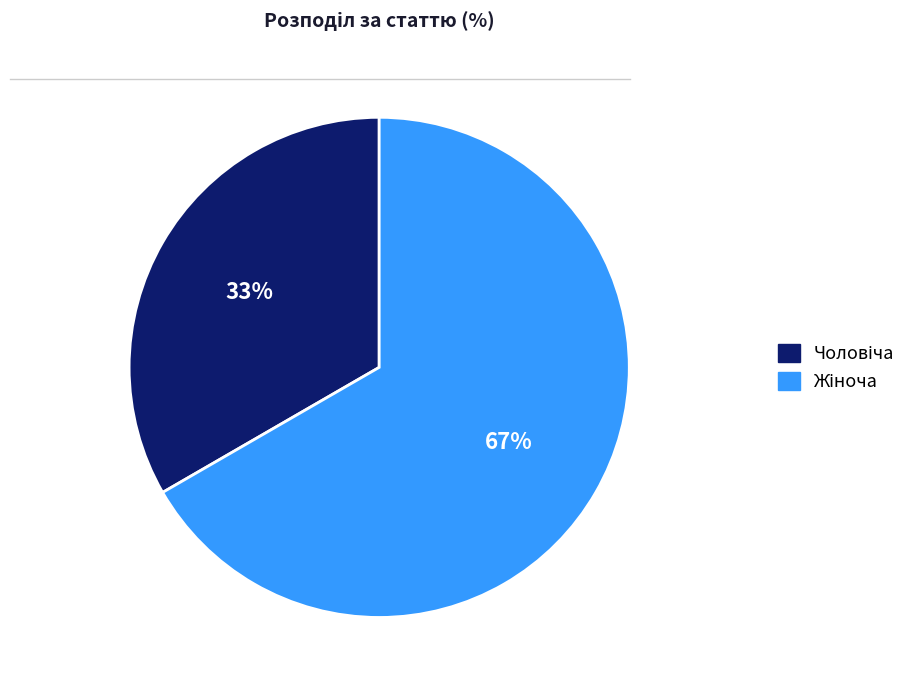

Is there any slice that represents more than half of the pie?

Yes